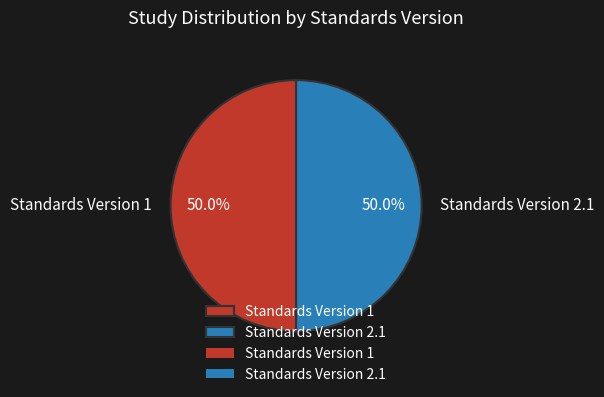

Approximately how many times larger is the value at Standards Version 2.1 compared to Standards Version 1?

1.0